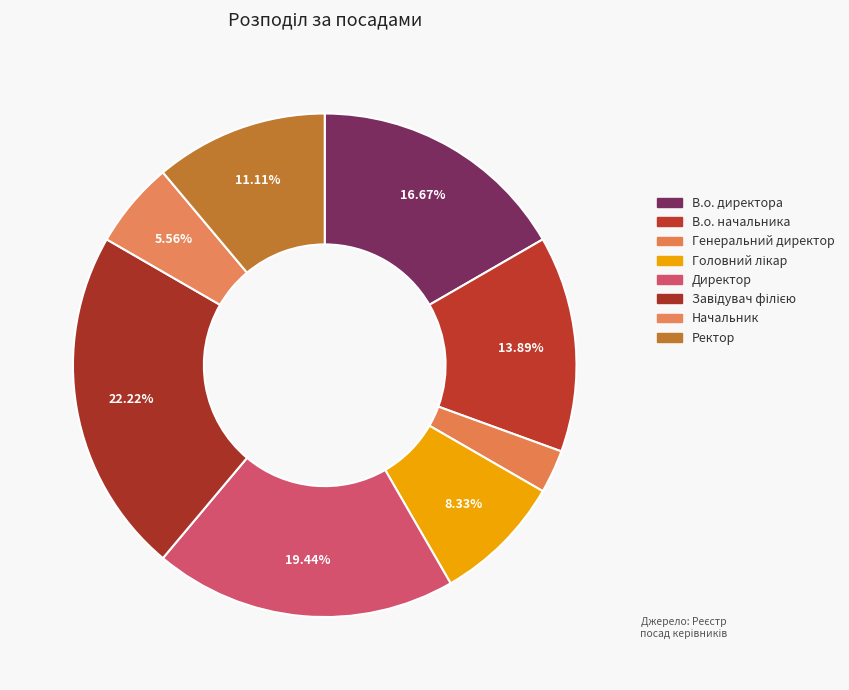

Count the number of slices in the pie.

8